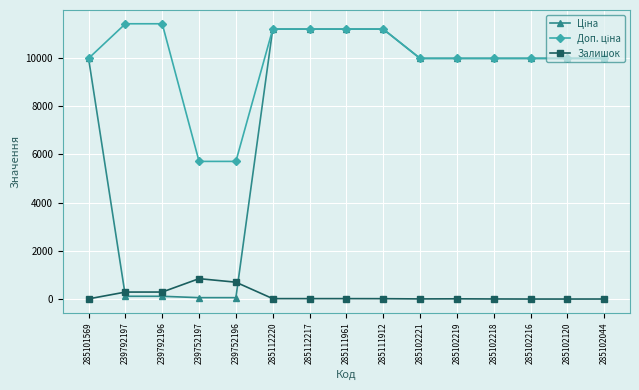

What is the label of the 15th point from the left?

285102044